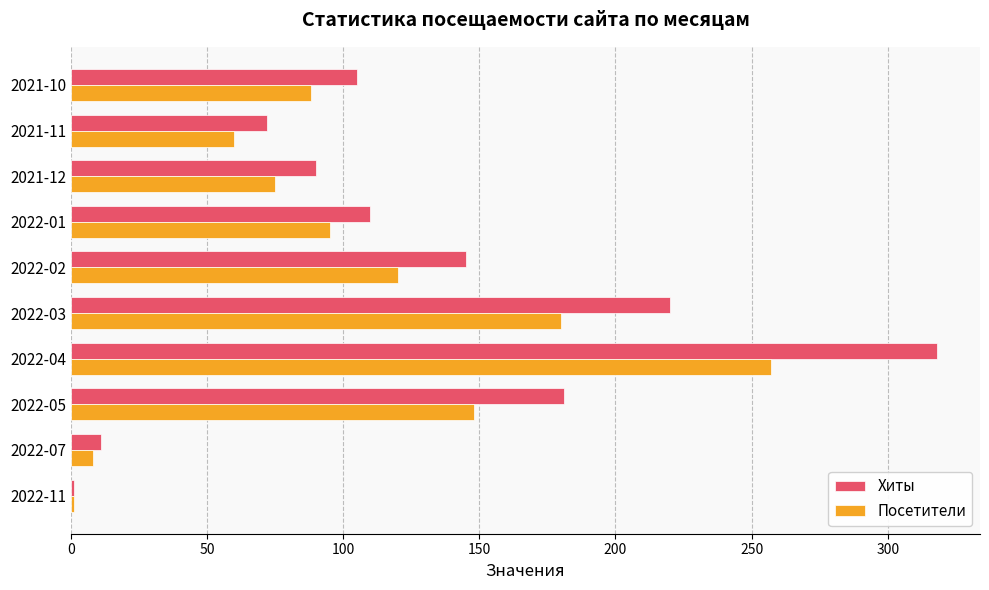

Which series changed the most between 2021-11 and 2021-10?

Хиты